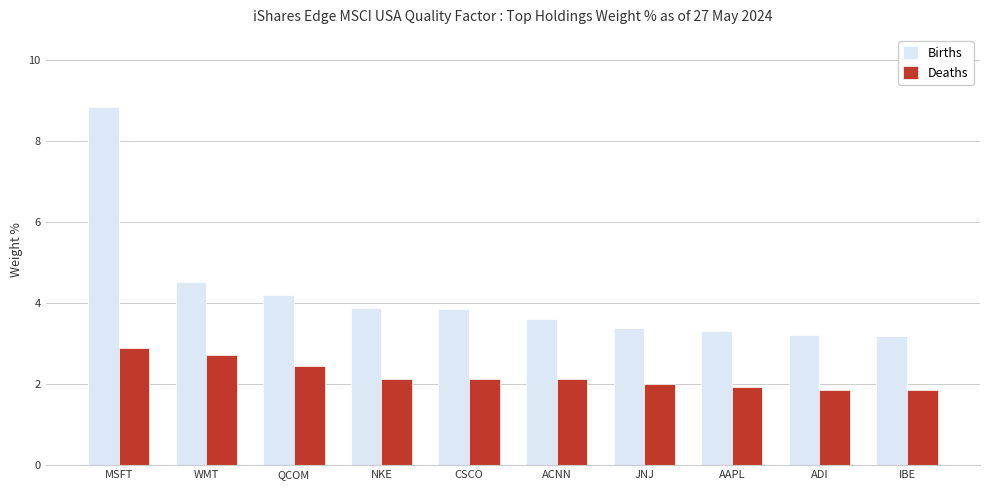

Which series has the largest range (max minus min)?

Births